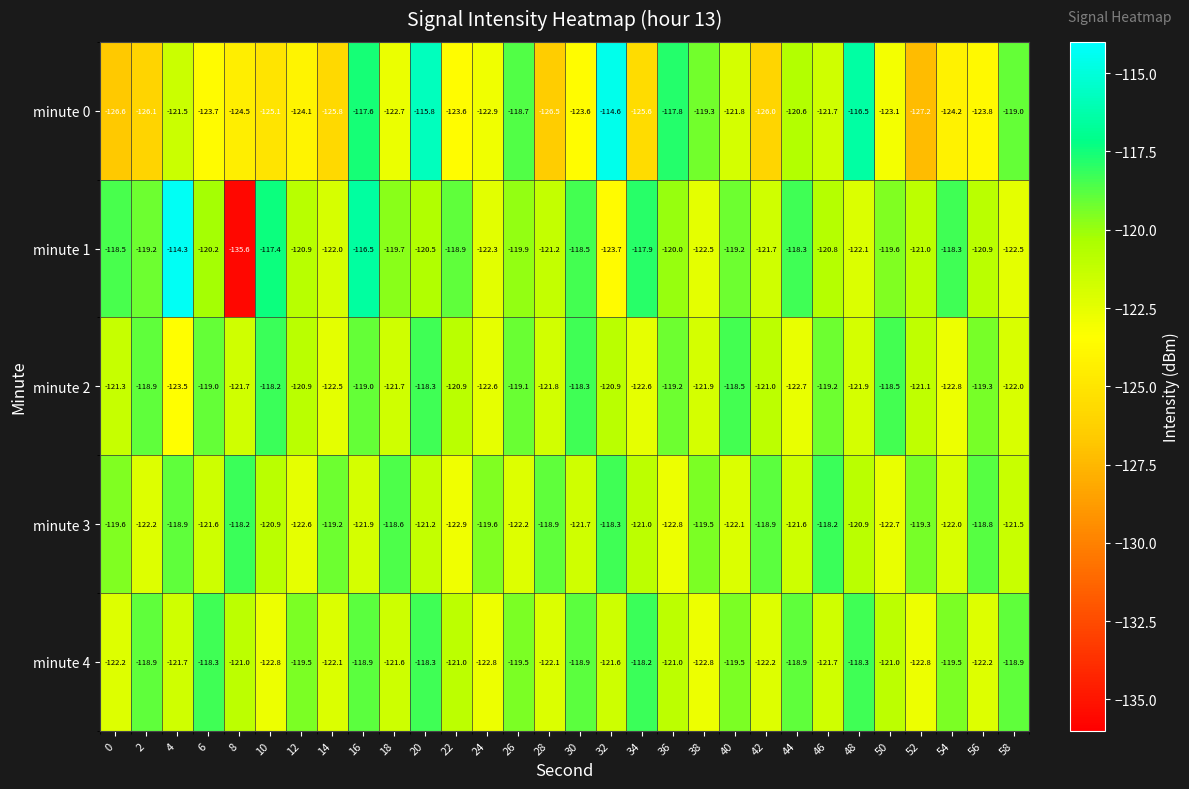

True or false: minute 1 has a value of -166.0 at 0.

False